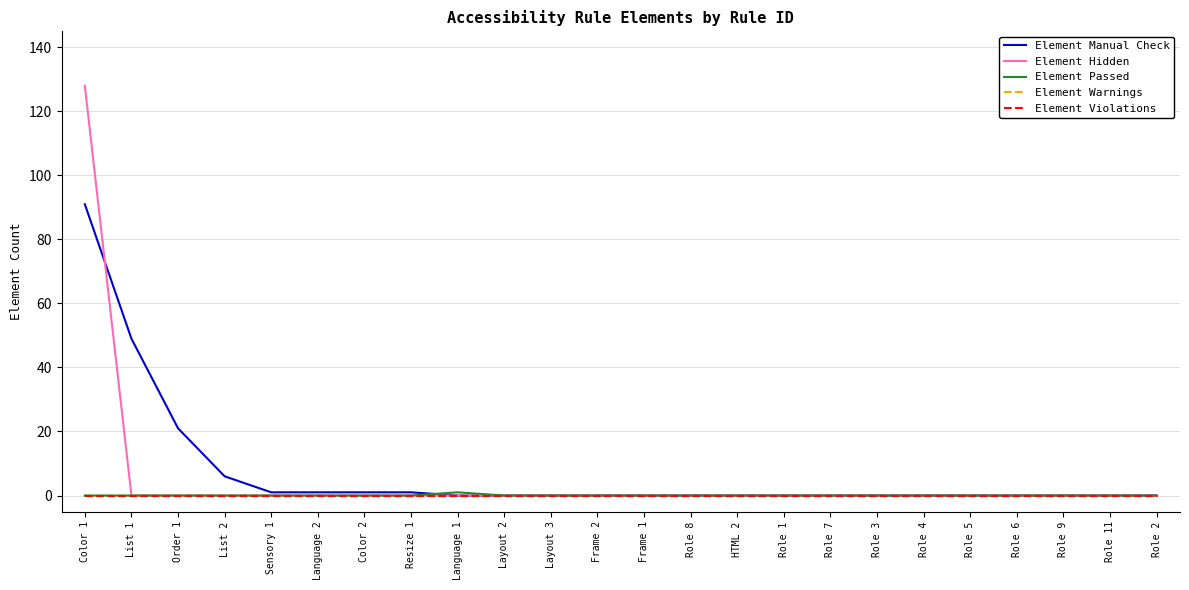

Does the chart display data point markers on the line(s)?

No